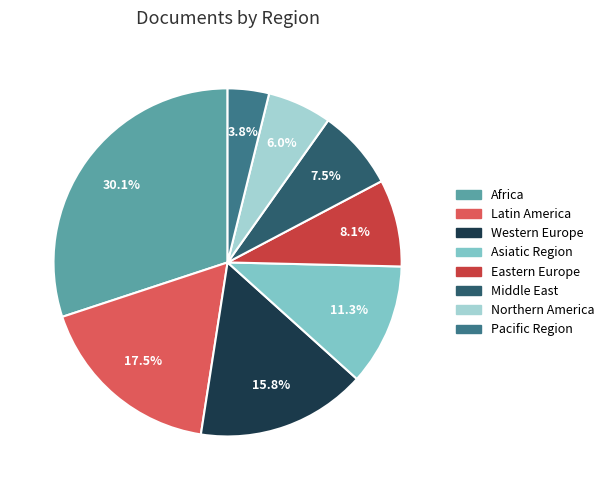

To the nearest percent, what portion does Northern America represent?

6%